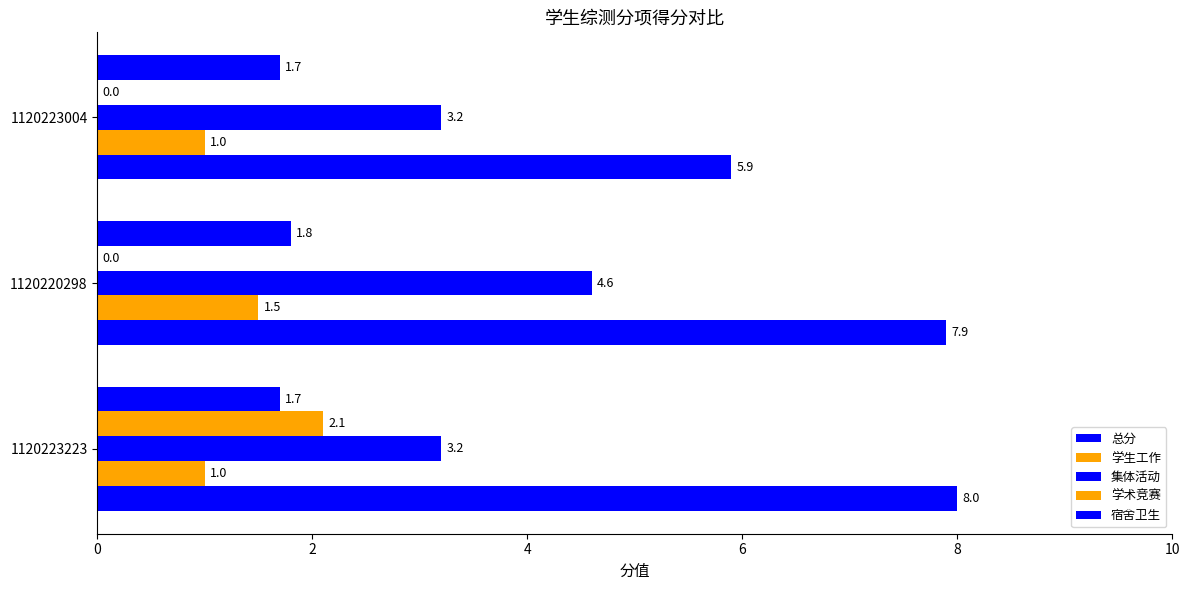

Count the number of data series in this chart.

5